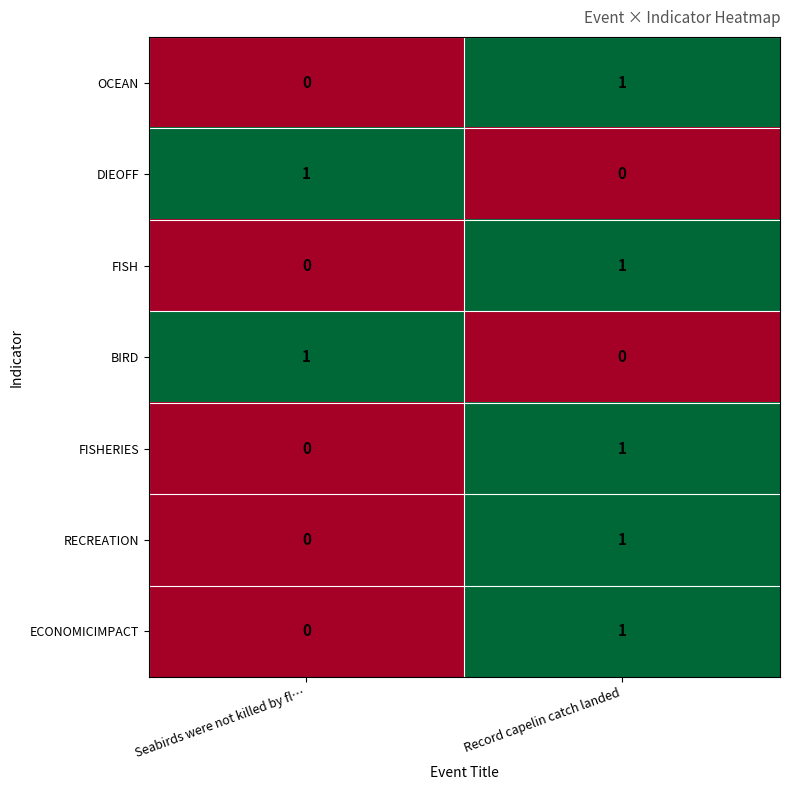

Is it true that FISH equals -1 at Seabirds were not killed by fl…?

False